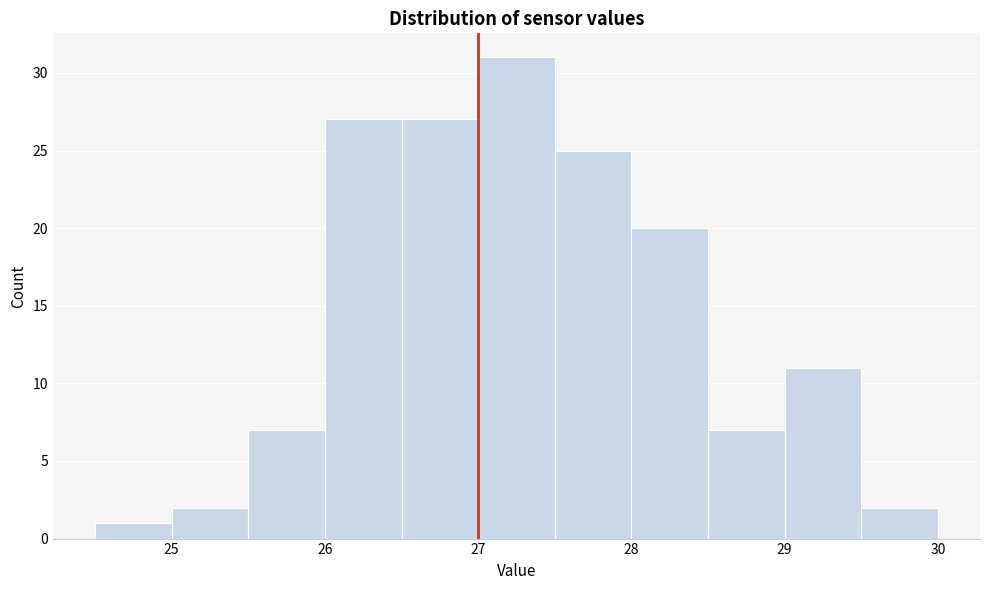

What is the height of the bar covering 24.5 to 25.0 on the x-axis? The values are not printed on the chart, so give them approximately, as read against the axis.

1